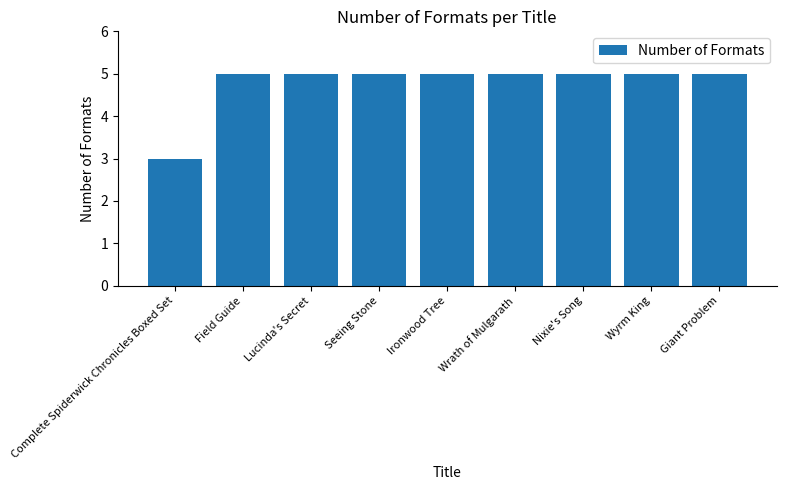

Approximately how many times larger is the value at Lucinda's Secret compared to Wrath of Mulgarath?

1.0